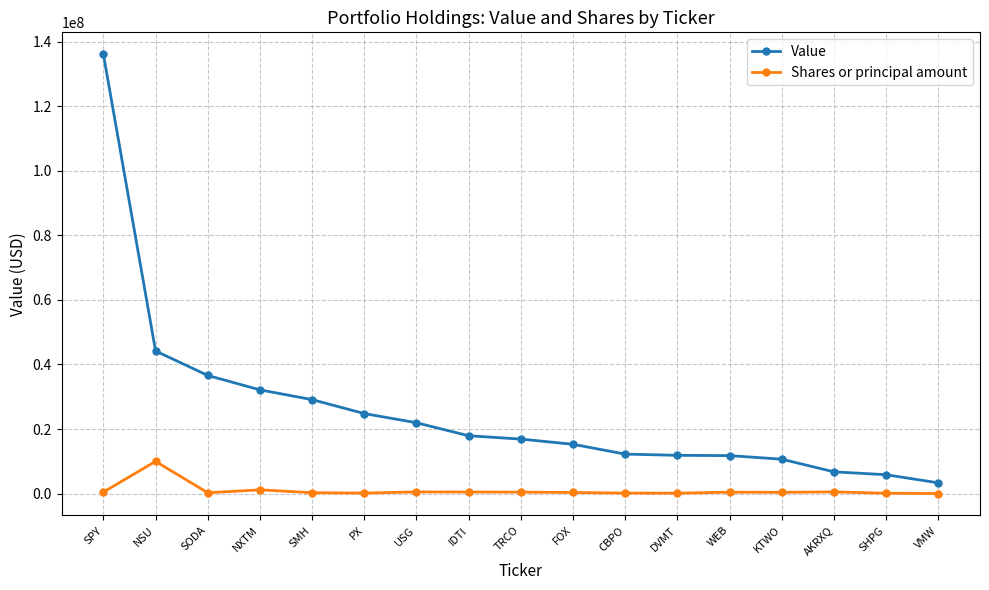

Rank the series by their maximum value, from highest to lowest.

Value, Shares or principal amount